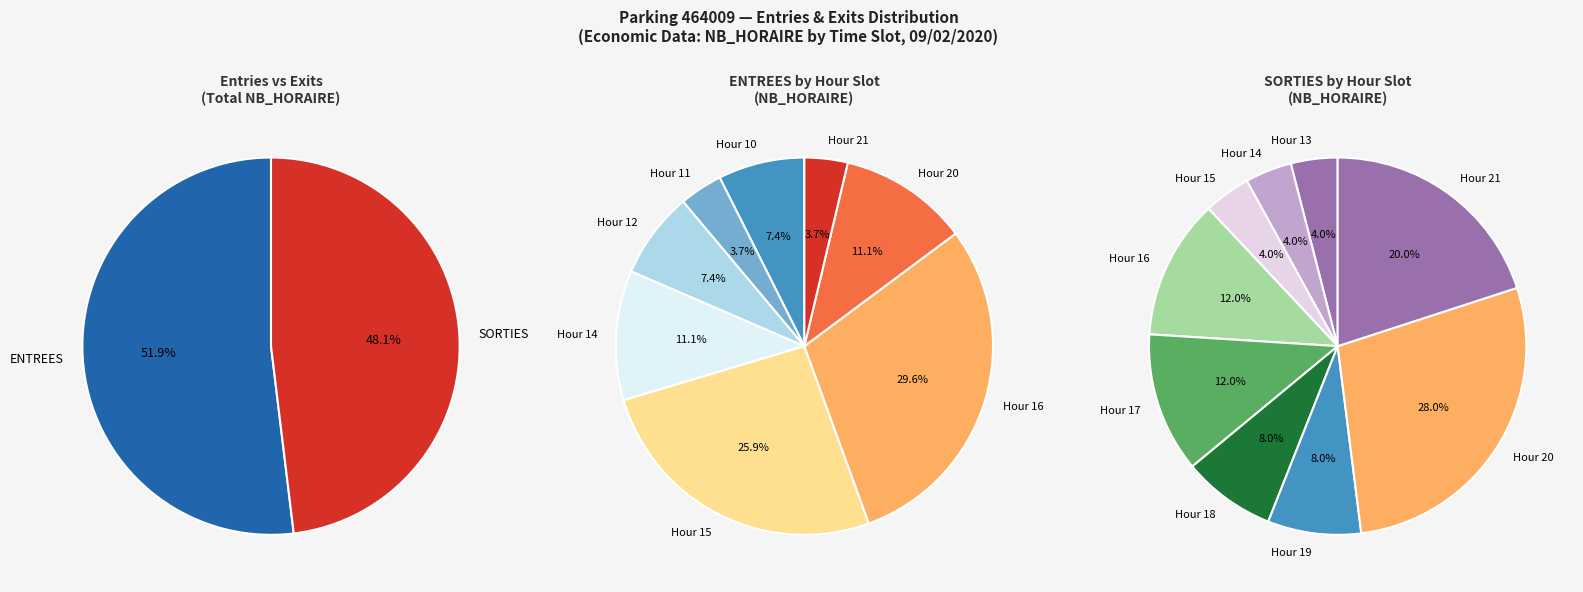

Rank the series by their average value, from lowest to highest.

SORTIES, ENTREES